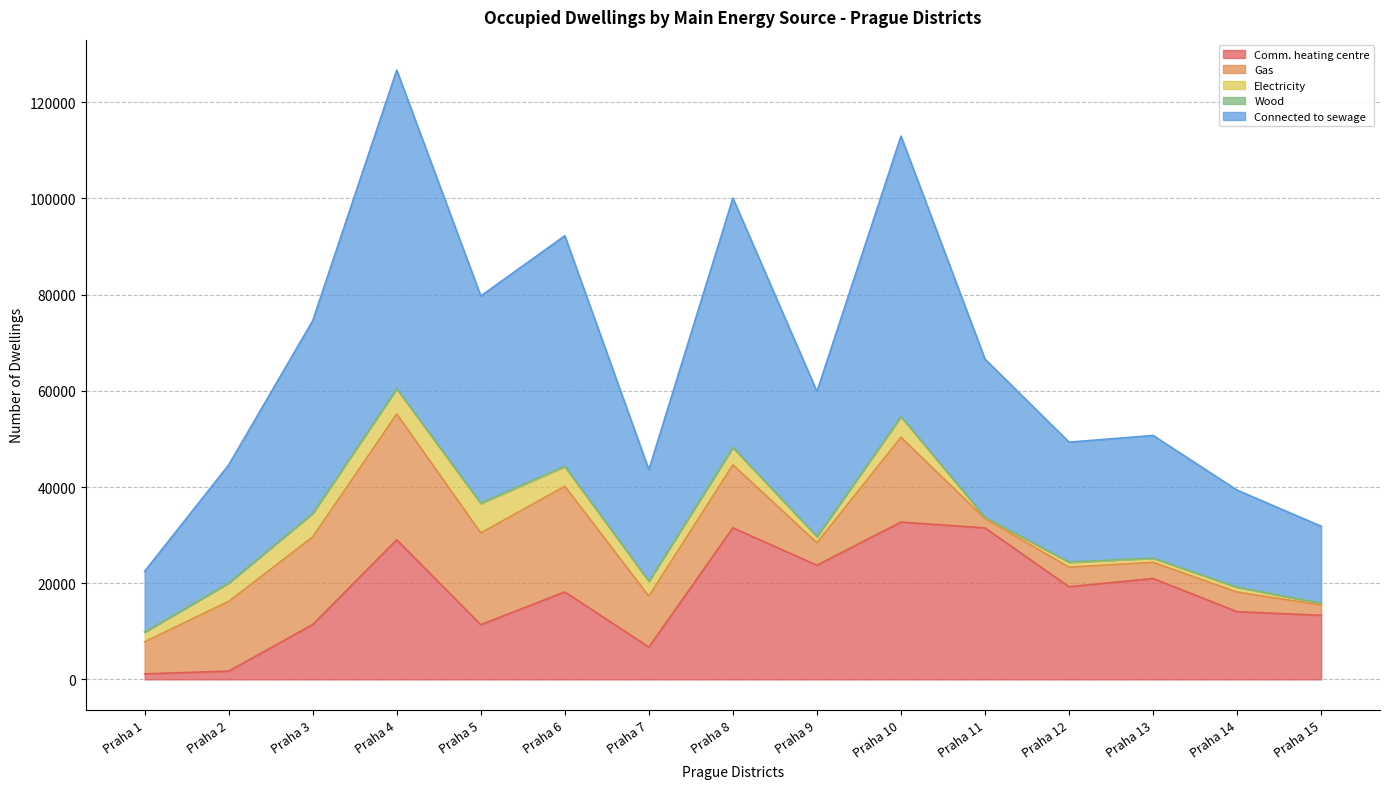

What is the difference between the maximum and minimum values in the Wood series?

111